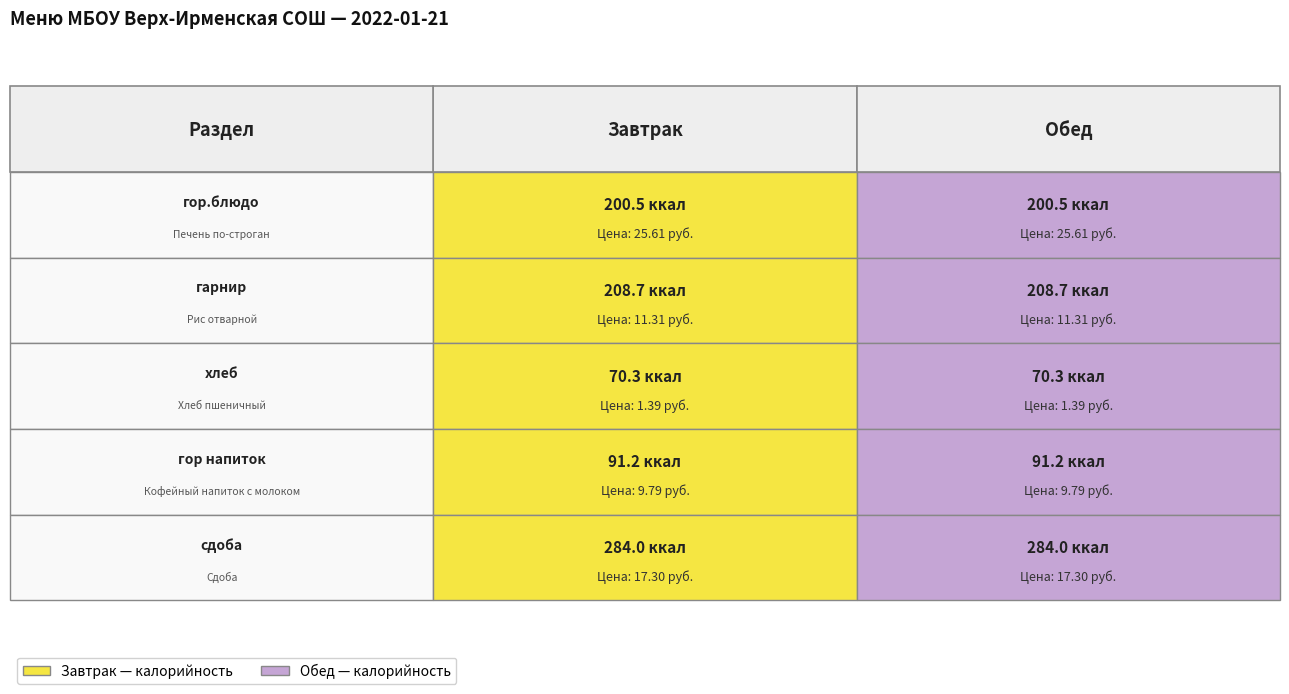

What is the sum of the Обед values at сдоба and хлеб?

354.3